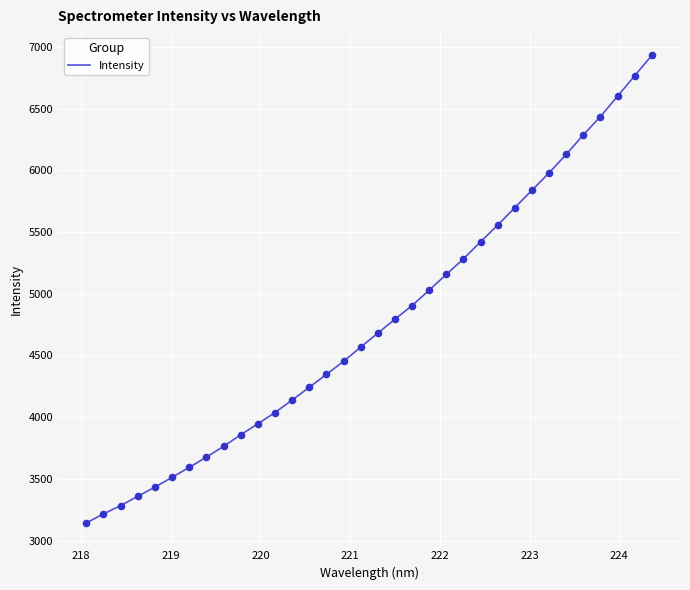

What is the smallest value displayed?

3142.4